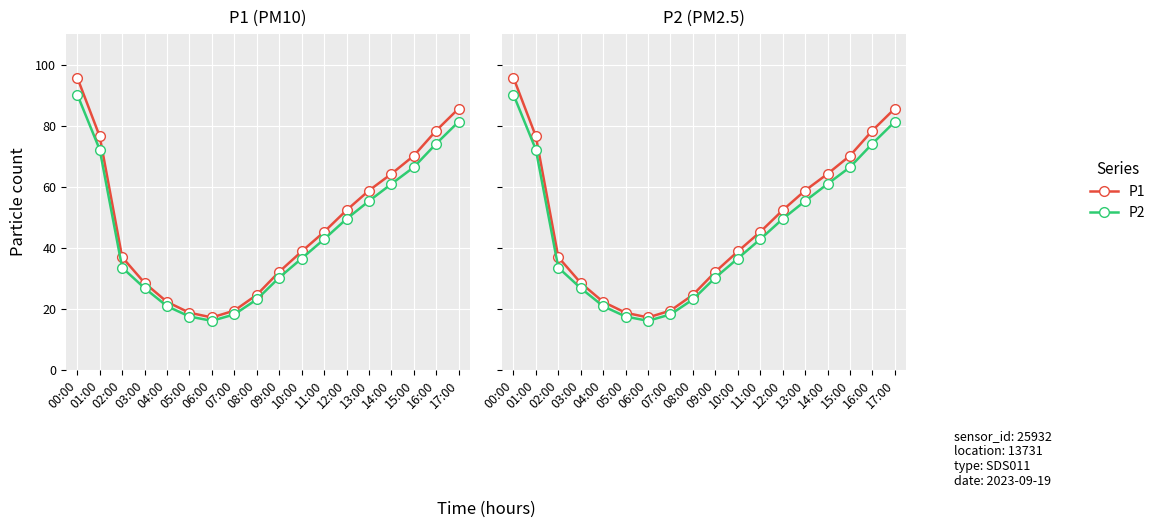

How many lines are shown in the chart?

2